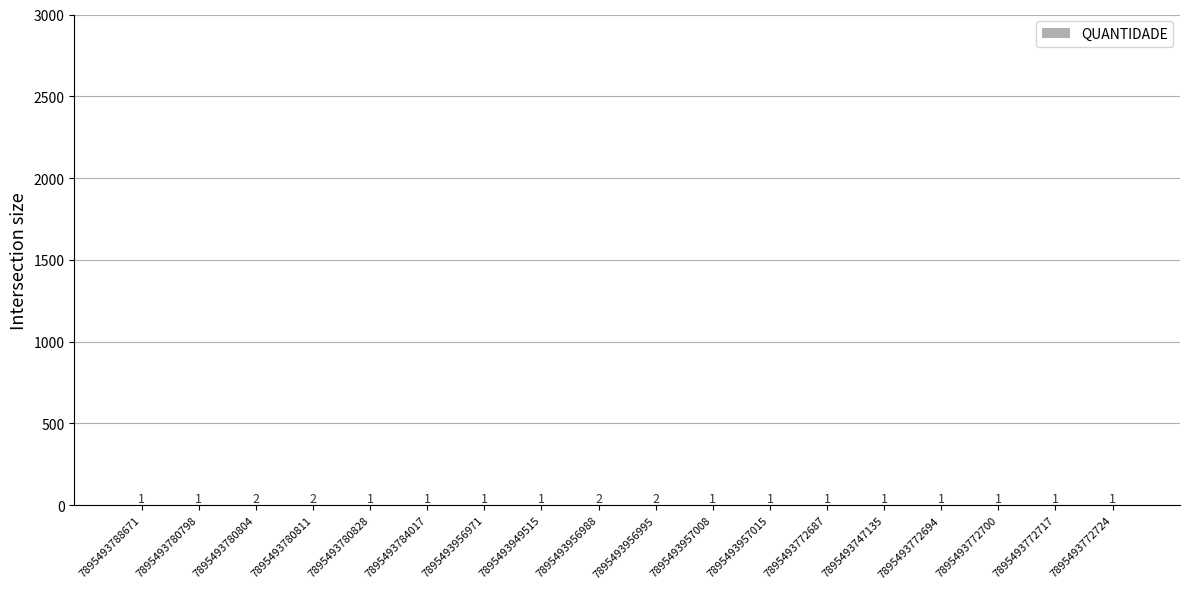

What is the sum of the values at 7895493949515 and 7895493956995?

3